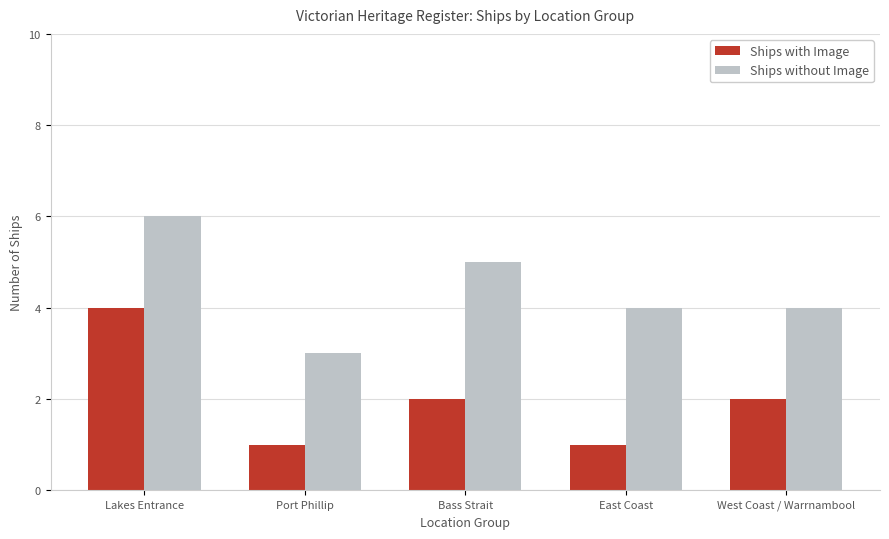

At which label does Ships without Image first exceed 4?

Lakes Entrance